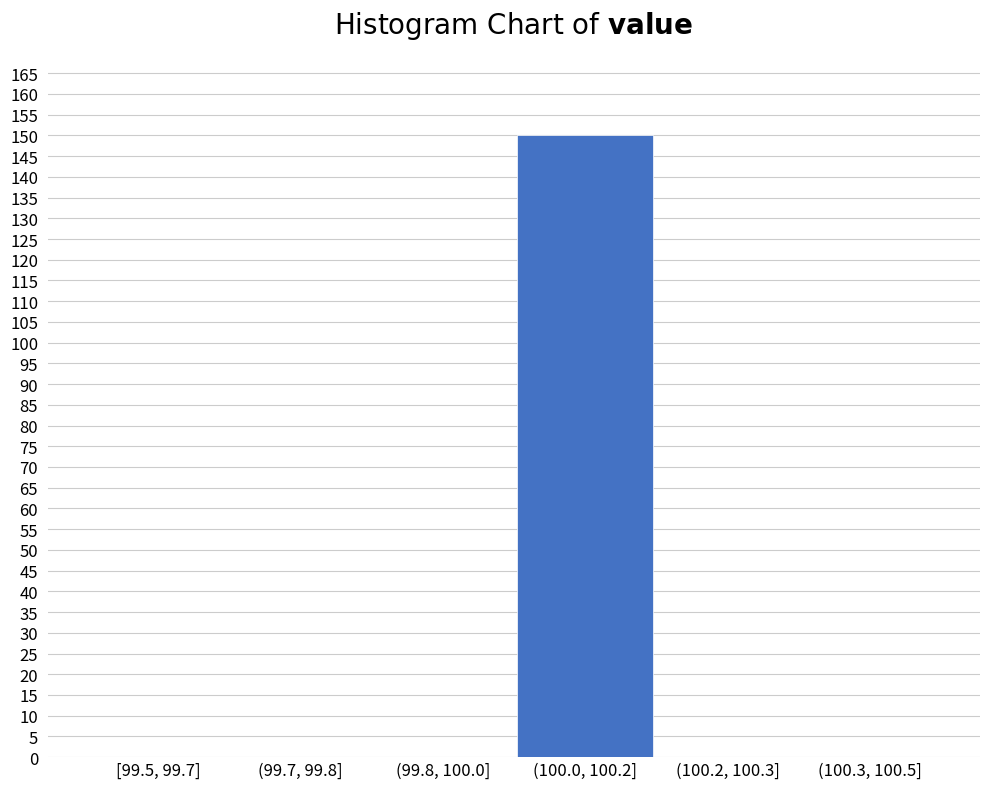

Reading left to right, extract all data points from this chart.

[99.5, 99.7]=0	(99.7, 99.8]=0	(99.8, 100.0]=0	(100.0, 100.2]=150	(100.2, 100.3]=0	(100.3, 100.5]=0